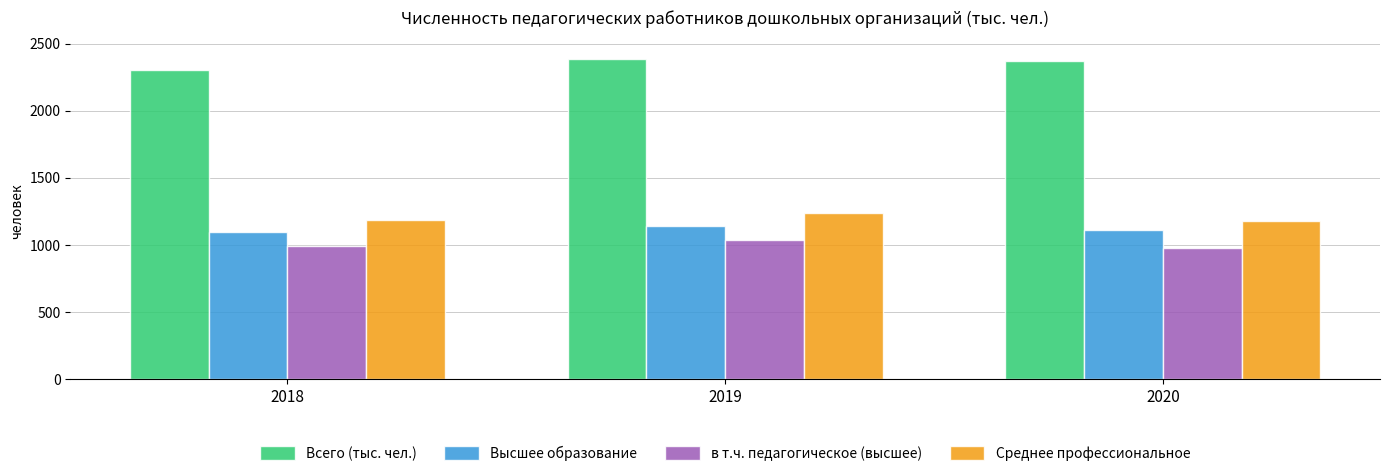

What is the maximum value for в т.ч. педагогическое (высшее)?

1032